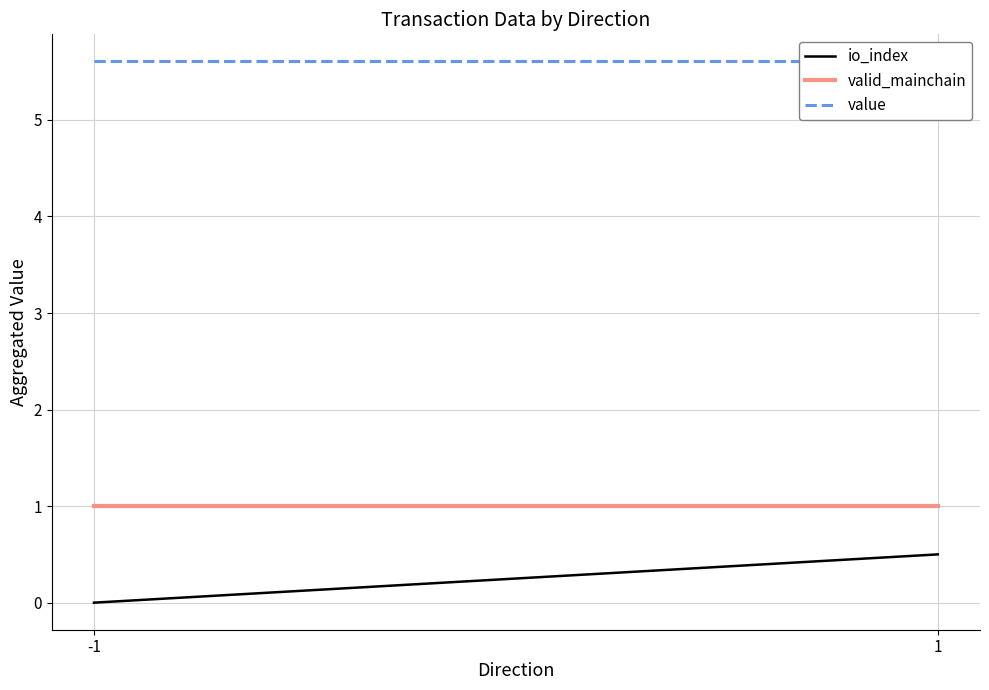

Rank the series by their maximum value, from highest to lowest.

value, valid_mainchain, io_index